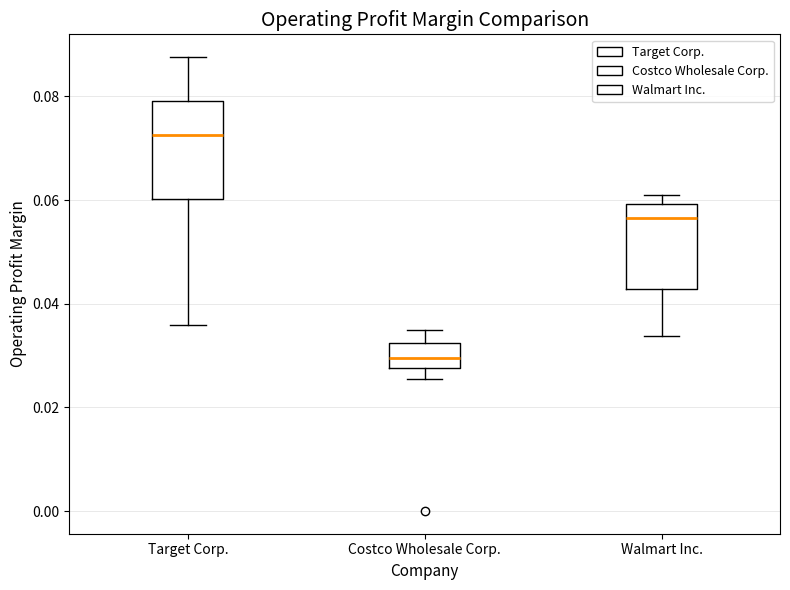

Comparing the boxes themselves (not the whiskers), which one is the tallest?

Target Corp.